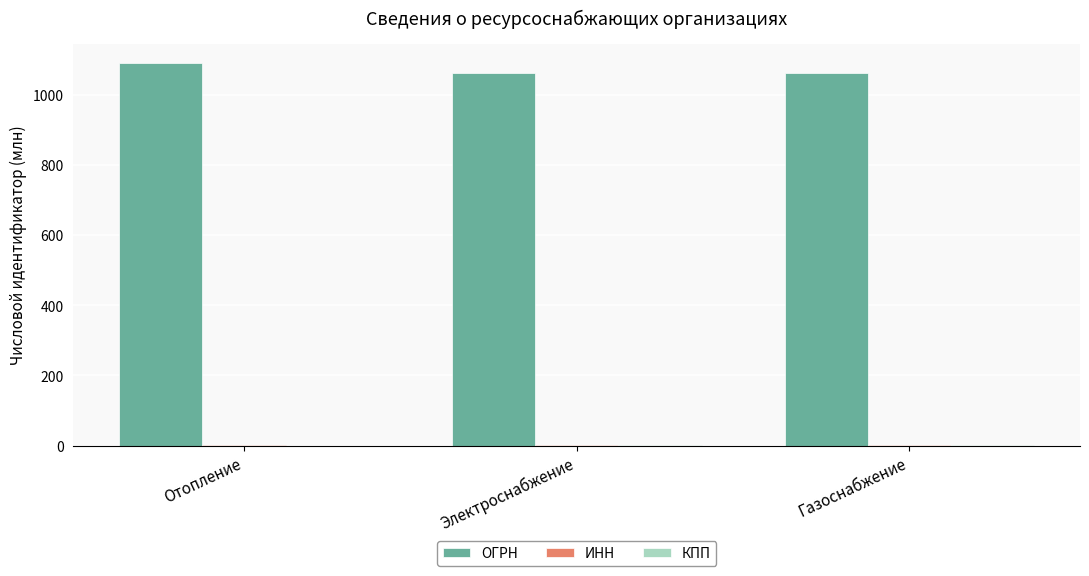

Are the bars horizontal?

No